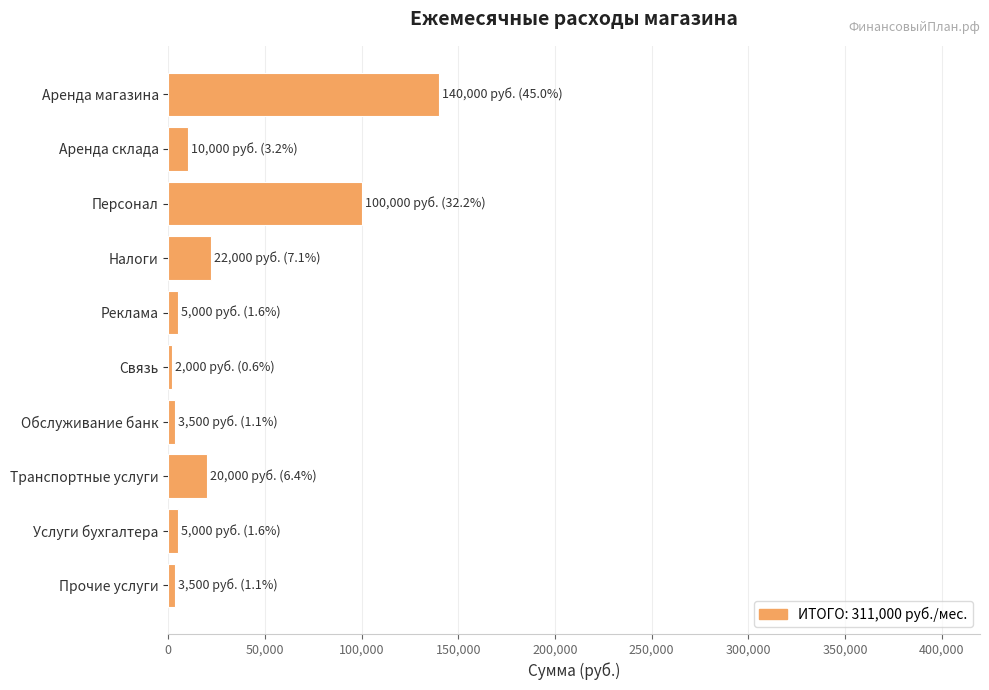

What is the label of the 6th bar from the bottom?

Реклама